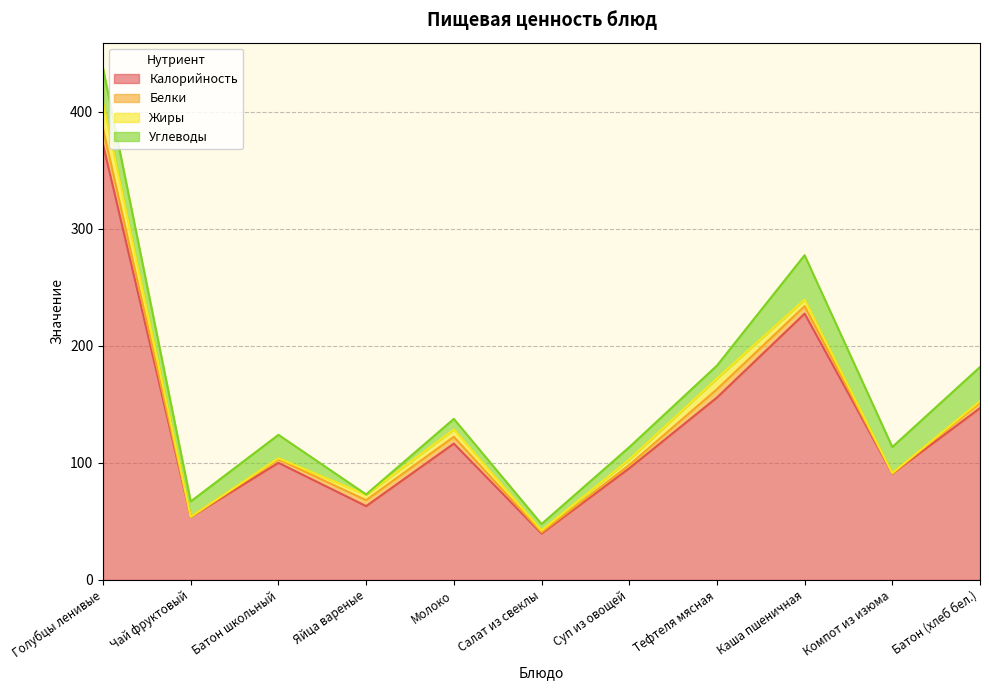

Count the number of data series in this chart.

4